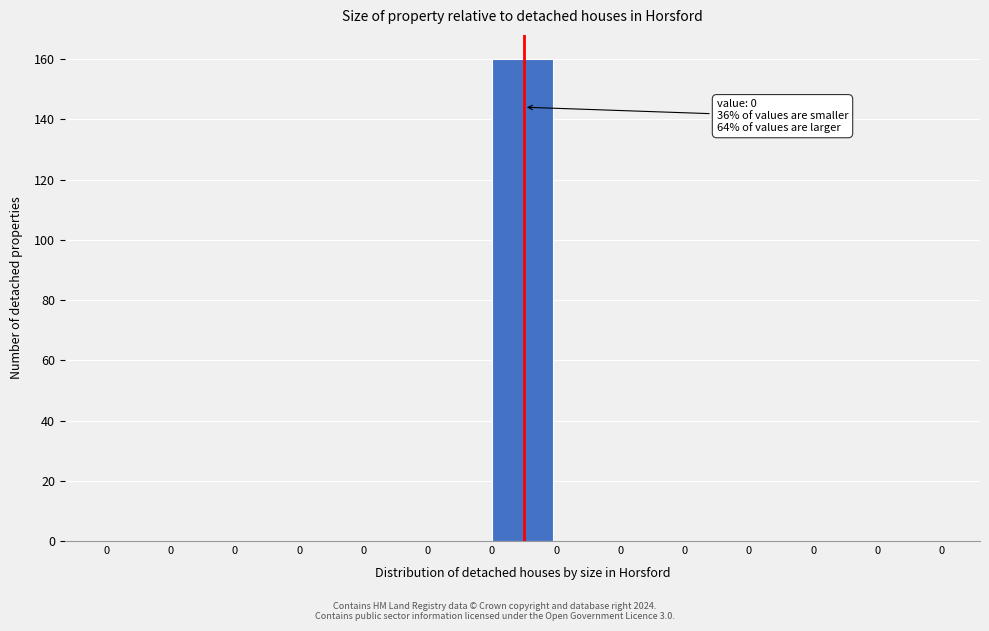

Count the number of categories in the chart.

13